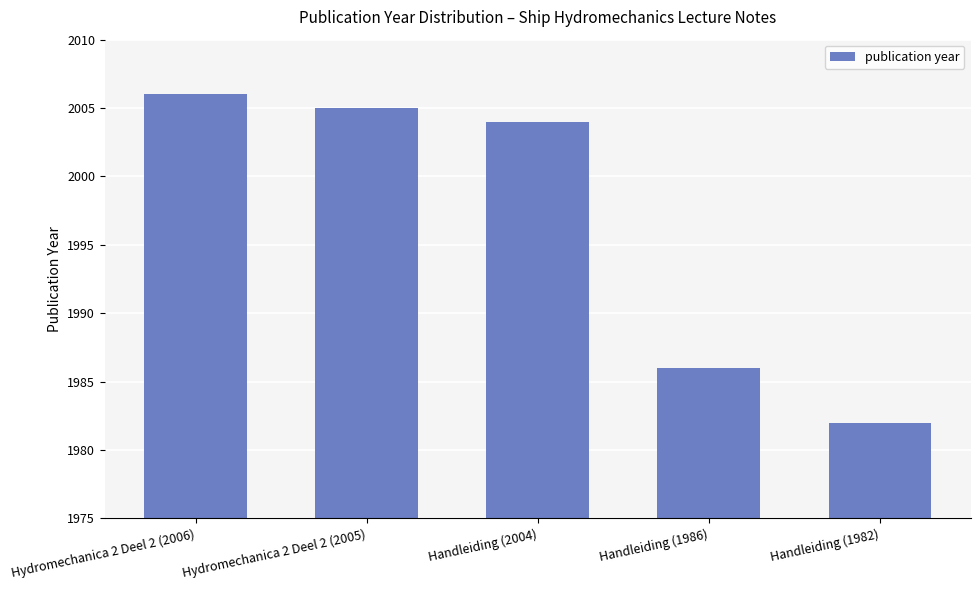

At which label does the data first exceed 2004?

Hydromechanica 2 Deel 2 (2006)